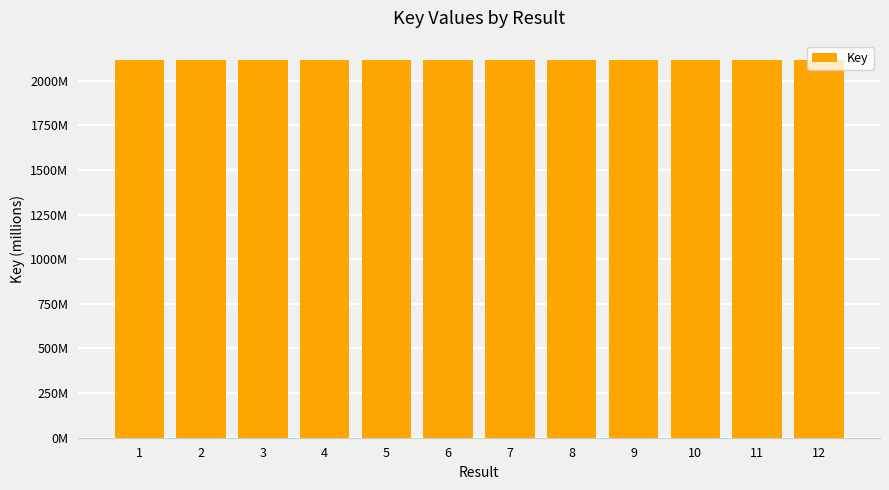

Rank the categories by value from highest to lowest.

11, 8, 5, 3, 1, 2, 6, 12, 7, 4, 10, 9